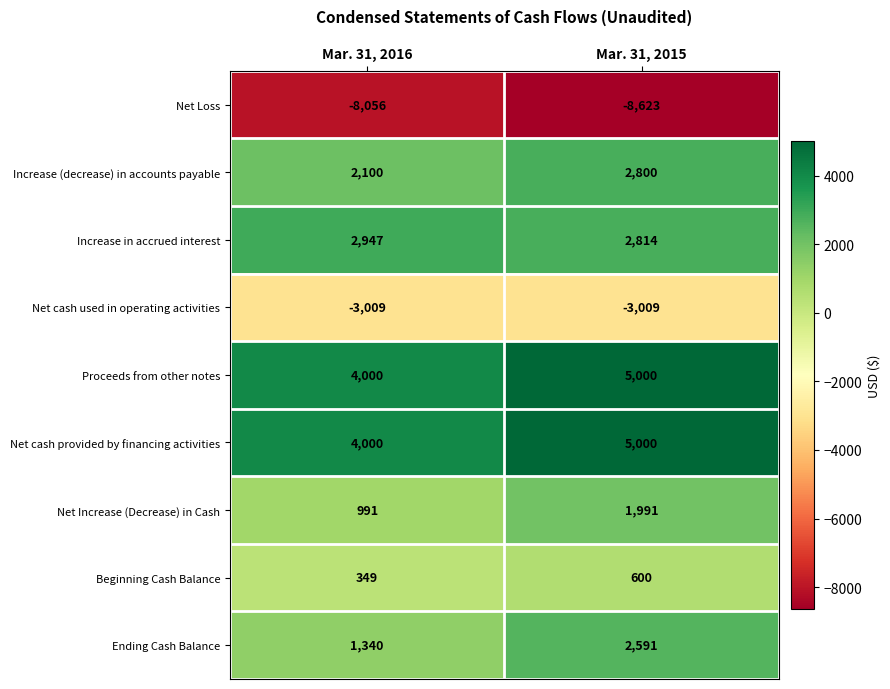

At how many categories does at least one series exceed 4768?

1